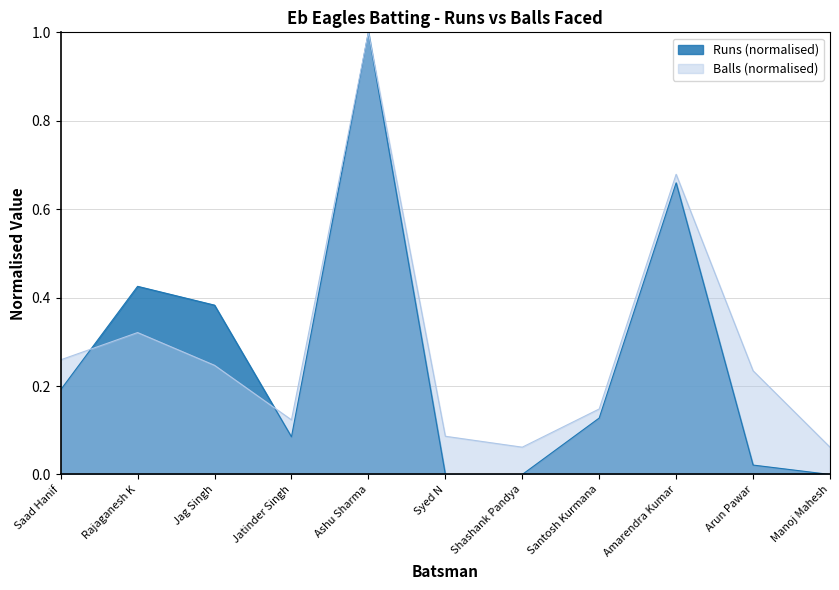

At which category does the chart reach its peak across all series?

Ashu Sharma